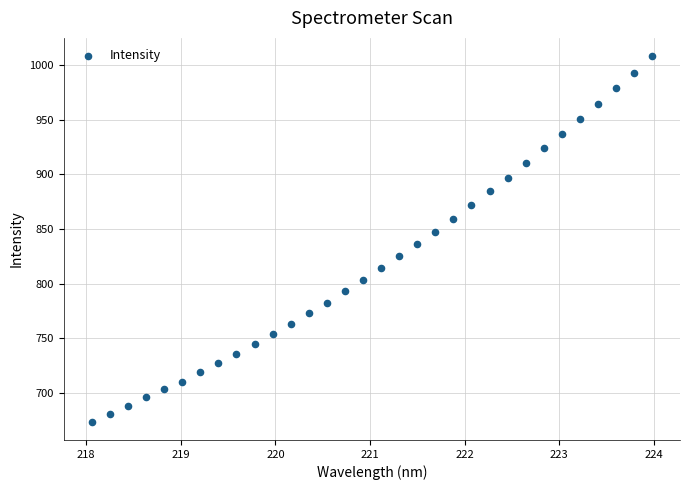

What is the range of X values (max minus min)?

5.9